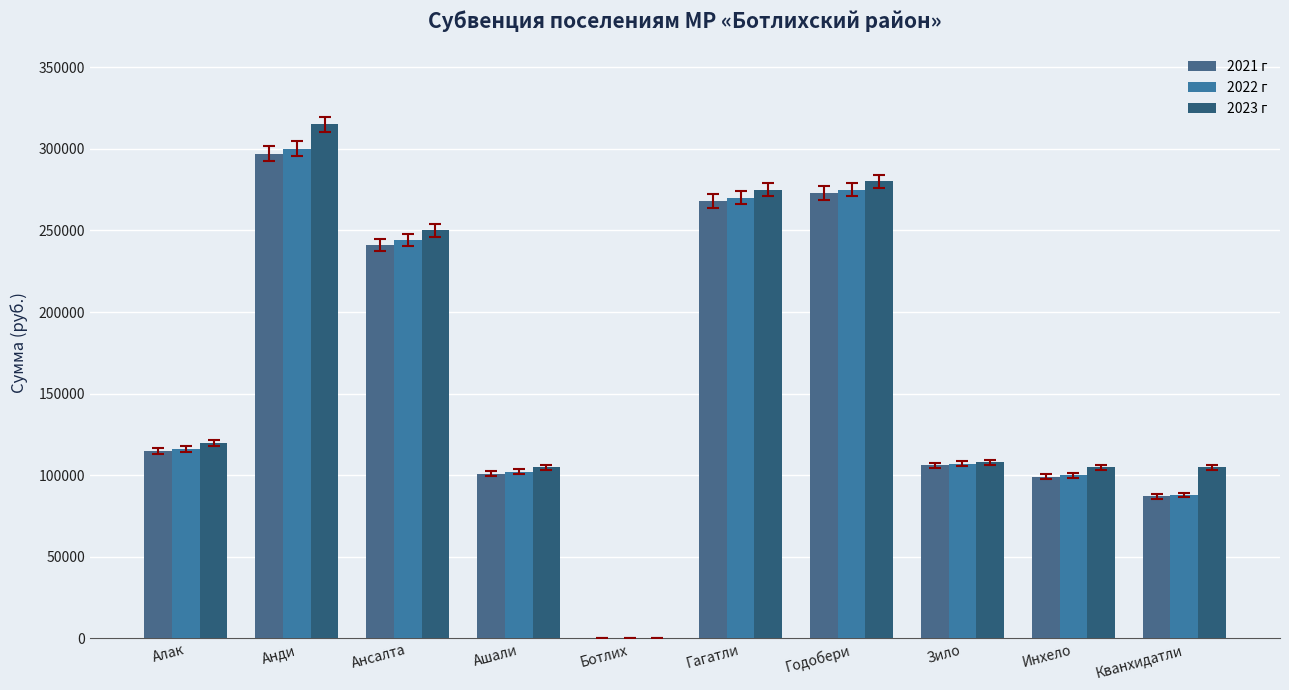

What is the approximate value of 2021 г at Инхело?

99000